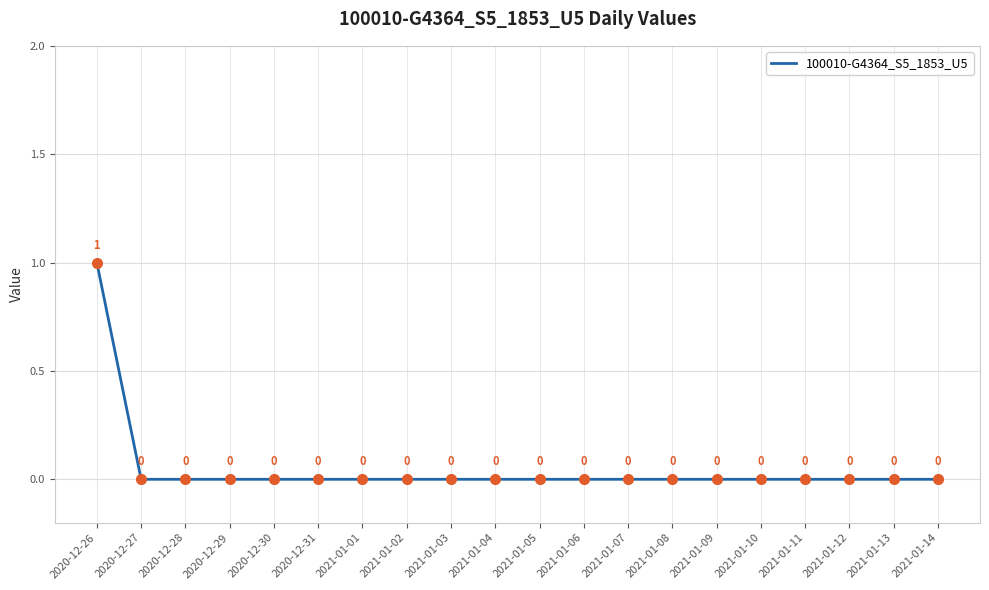

Reading right to left, transcribe all the data shown in this chart.

2021-01-14=0	2021-01-13=0	2021-01-12=0	2021-01-11=0	2021-01-10=0	2021-01-09=0	2021-01-08=0	2021-01-07=0	2021-01-06=0	2021-01-05=0	2021-01-04=0	2021-01-03=0	2021-01-02=0	2021-01-01=0	2020-12-31=0	2020-12-30=0	2020-12-29=0	2020-12-28=0	2020-12-27=0	2020-12-26=1